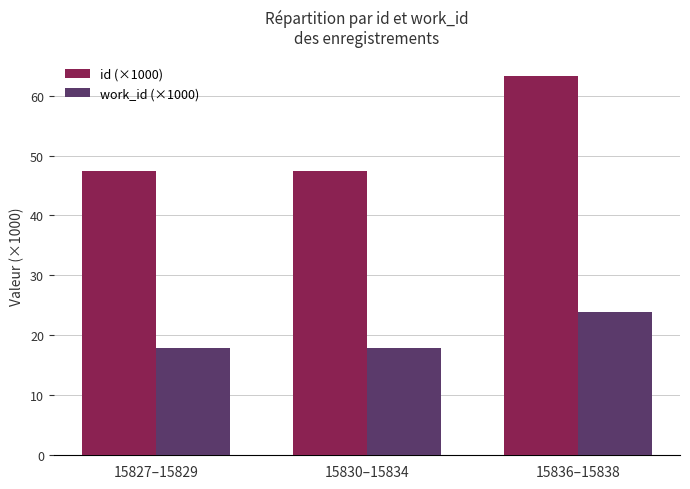

The value of work_id (×1000) at 15827–15829 is 17.9. True or false?

True